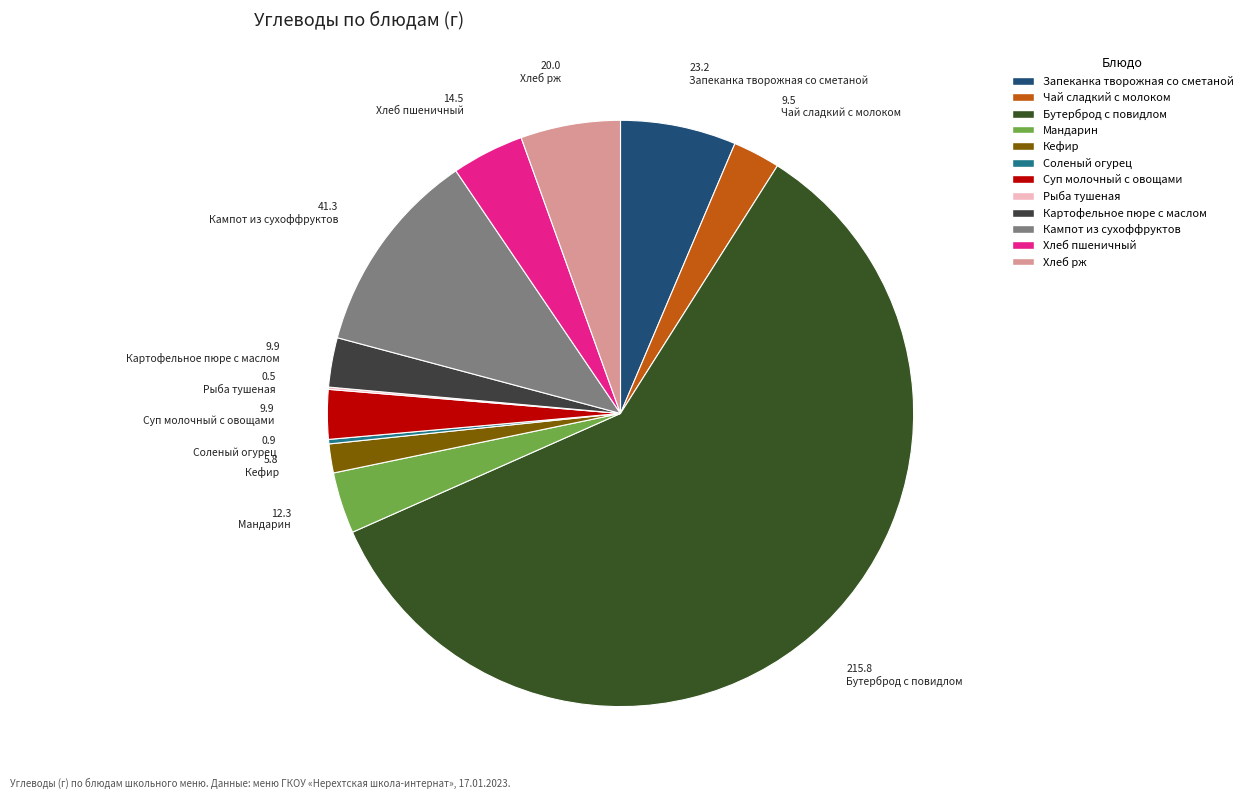

Which slice is the smallest?

Рыба тушеная